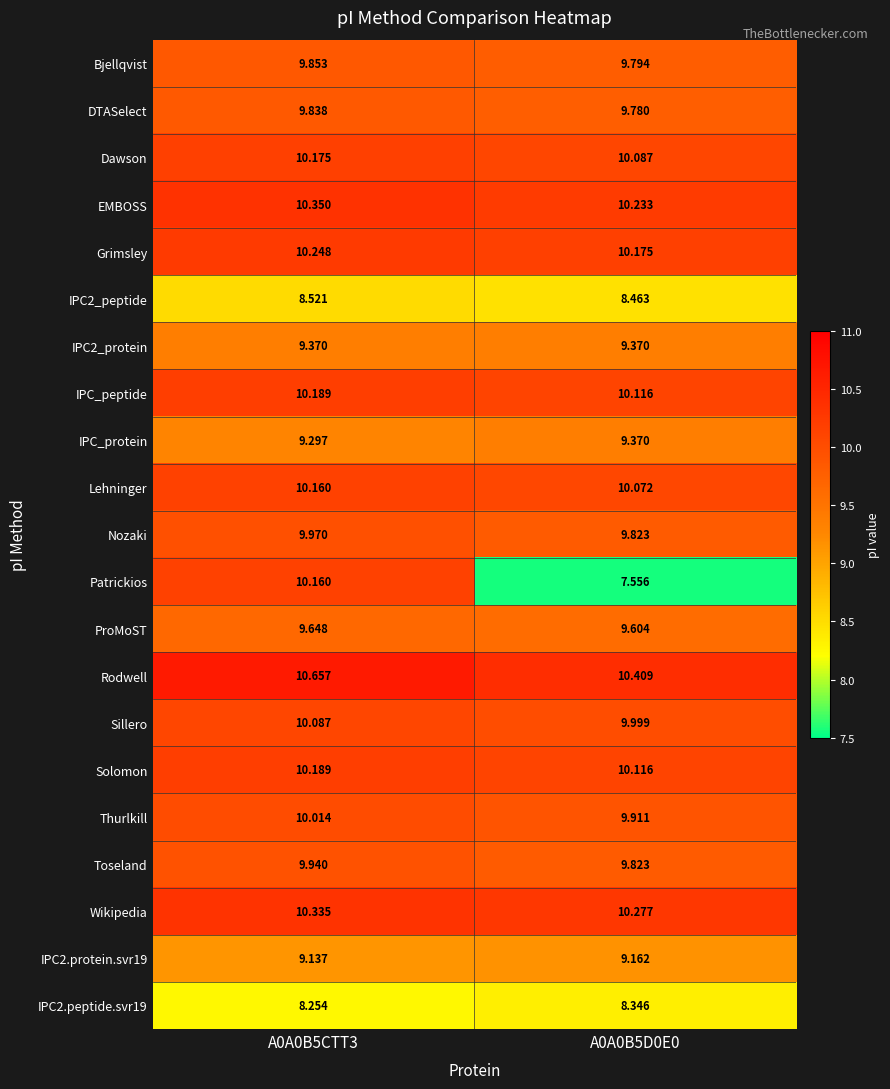

Which series changed the most between A0A0B5CTT3 and A0A0B5D0E0?

Patrickios